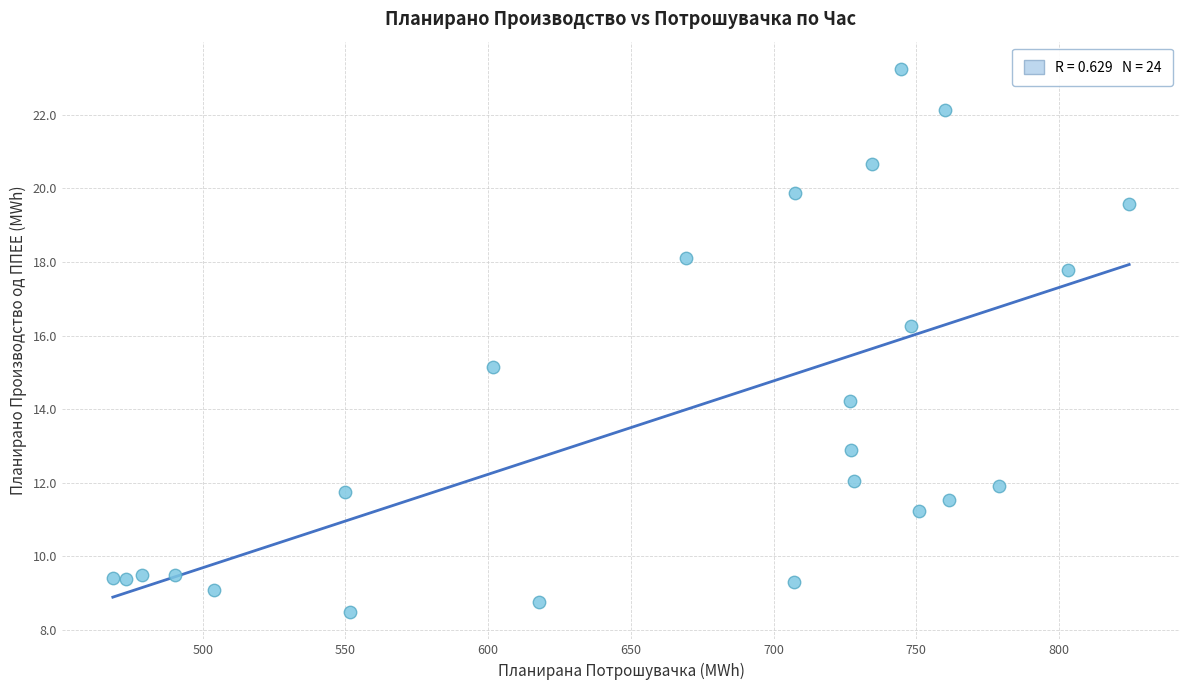

What is the range of X values (max minus min)?

356.1